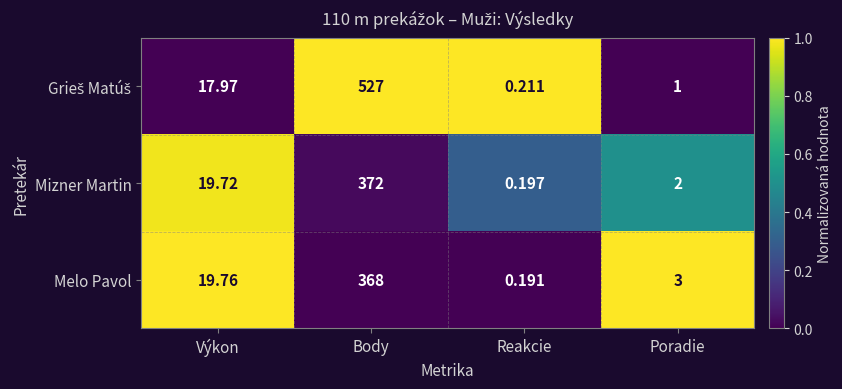

Where does the Mizner Martin series first go above 19?

Výkon